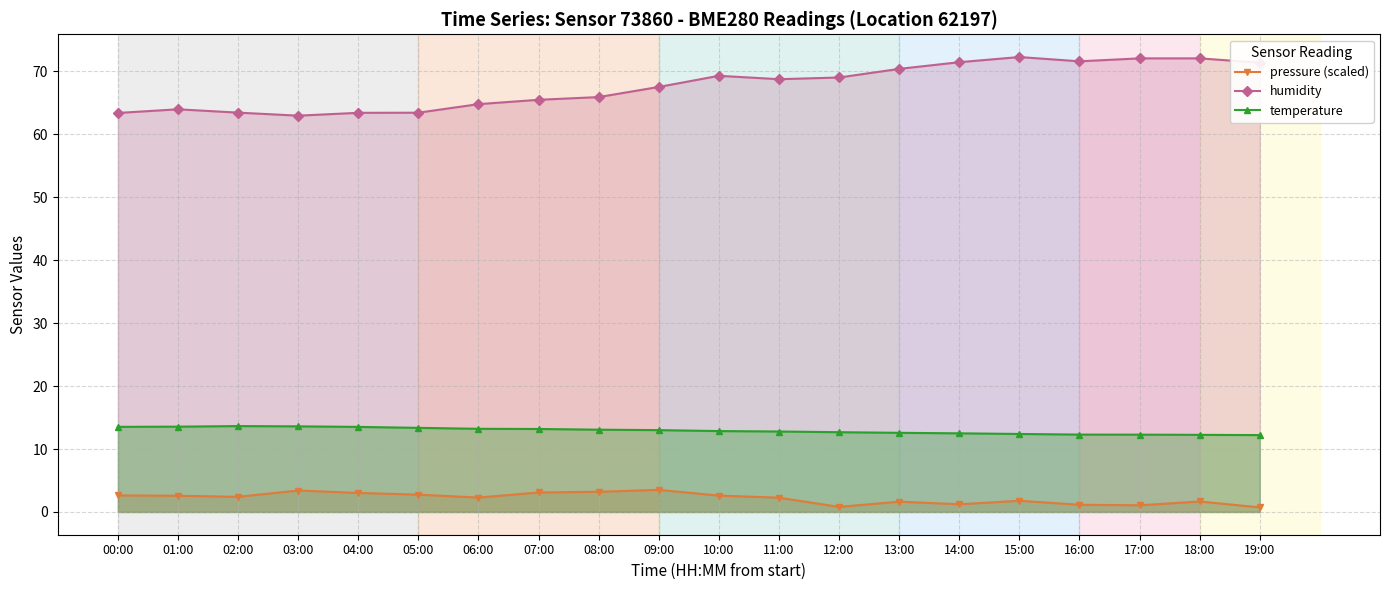

Which category has the highest value in the temperature series?

02:00